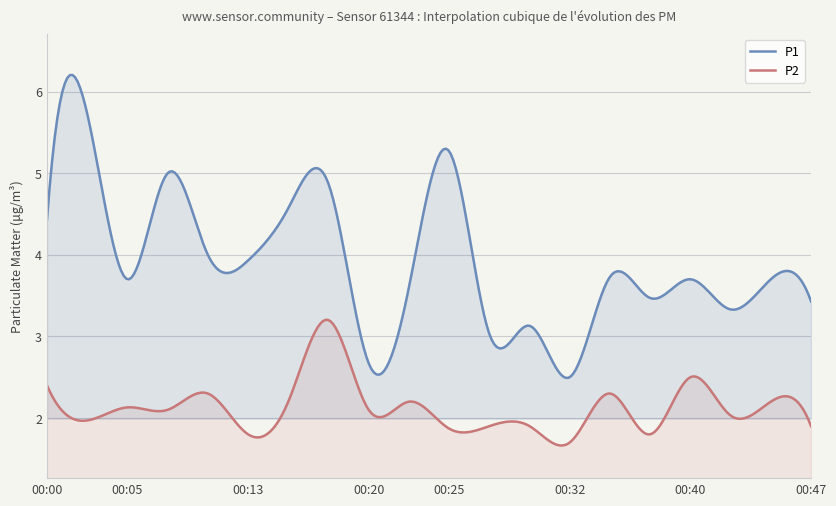

Where does the P1 series first go above 3?

00:00